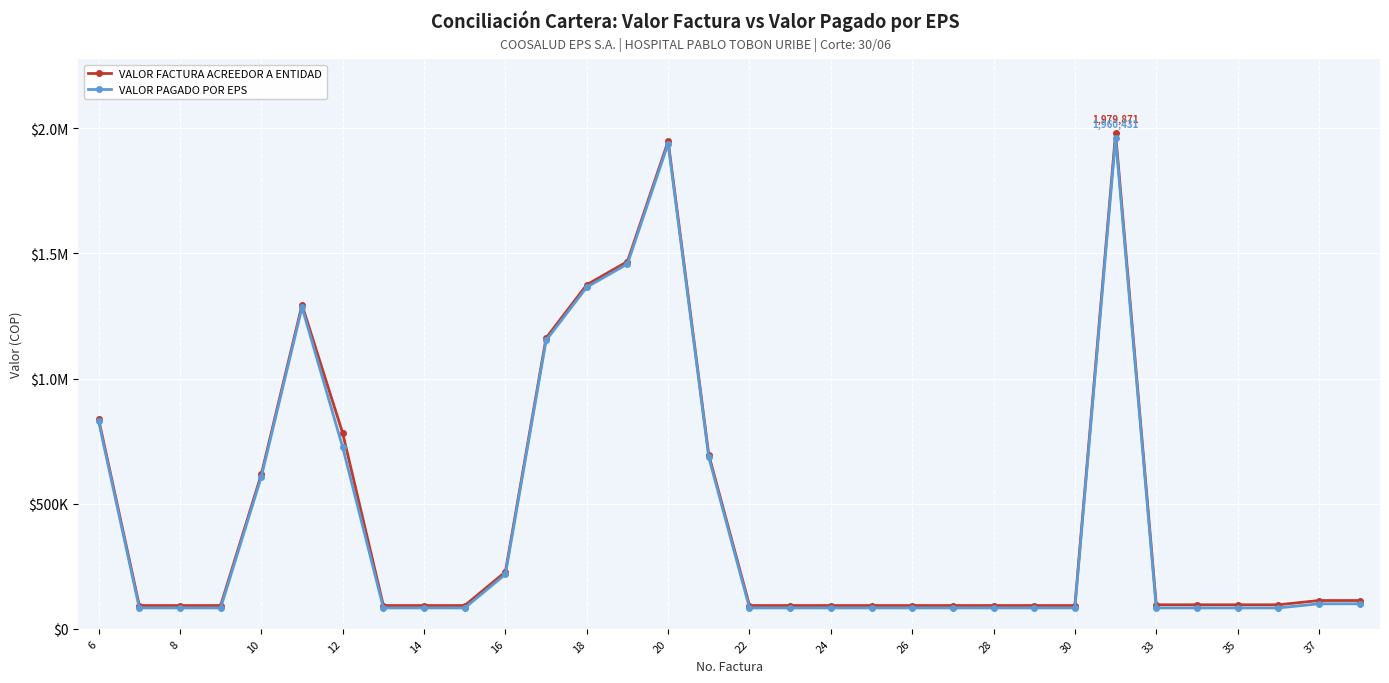

Which series has the largest range (max minus min)?

VALOR FACTURA ACREEDOR A ENTIDAD